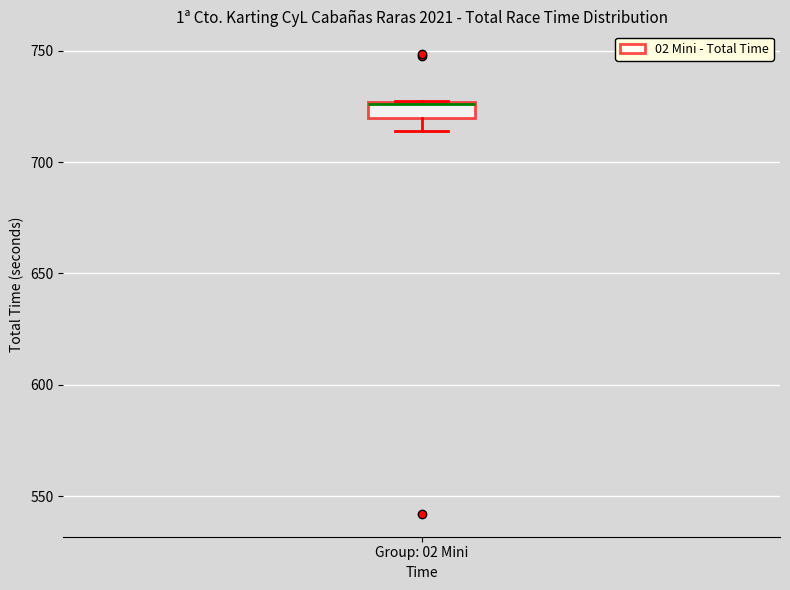

Where is the lower edge of the box for Group: 02 Mini on the y-axis? The values are not printed on the chart, so give them approximately, as read against the axis.

720